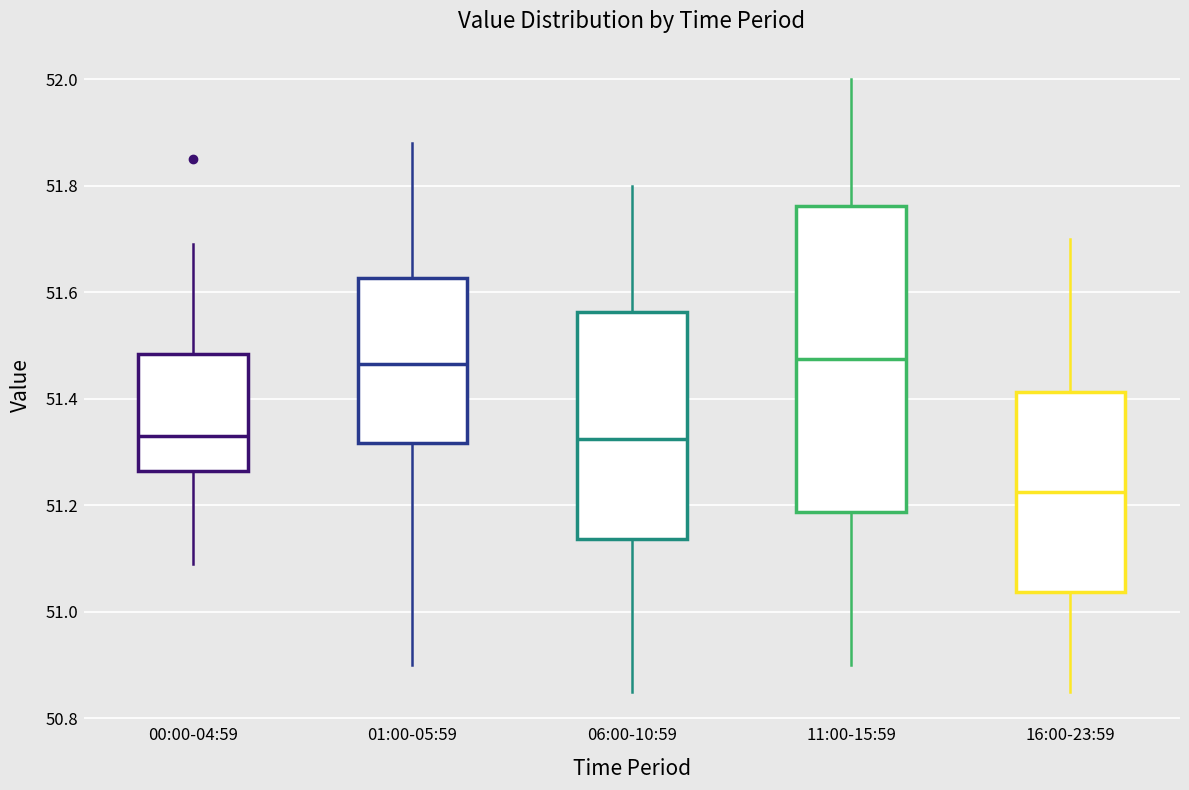

Reading left to right, transcribe this box plot: for each box, give where its median line is, the range the box spans, and where its two whiskers end, as read against the y-axis. The values are not printed on the chart, so give them approximately, as read against the axis.

00:00-04:59: median 51.34, box 51.26 to 51.48, whiskers 51.10 to 51.70
01:00-05:59: median 51.46, box 51.32 to 51.62, whiskers 50.90 to 51.88
06:00-10:59: median 51.32, box 51.14 to 51.56, whiskers 50.86 to 51.80
11:00-15:59: median 51.48, box 51.18 to 51.76, whiskers 50.90 to 52.00
16:00-23:59: median 51.22, box 51.04 to 51.42, whiskers 50.86 to 51.70